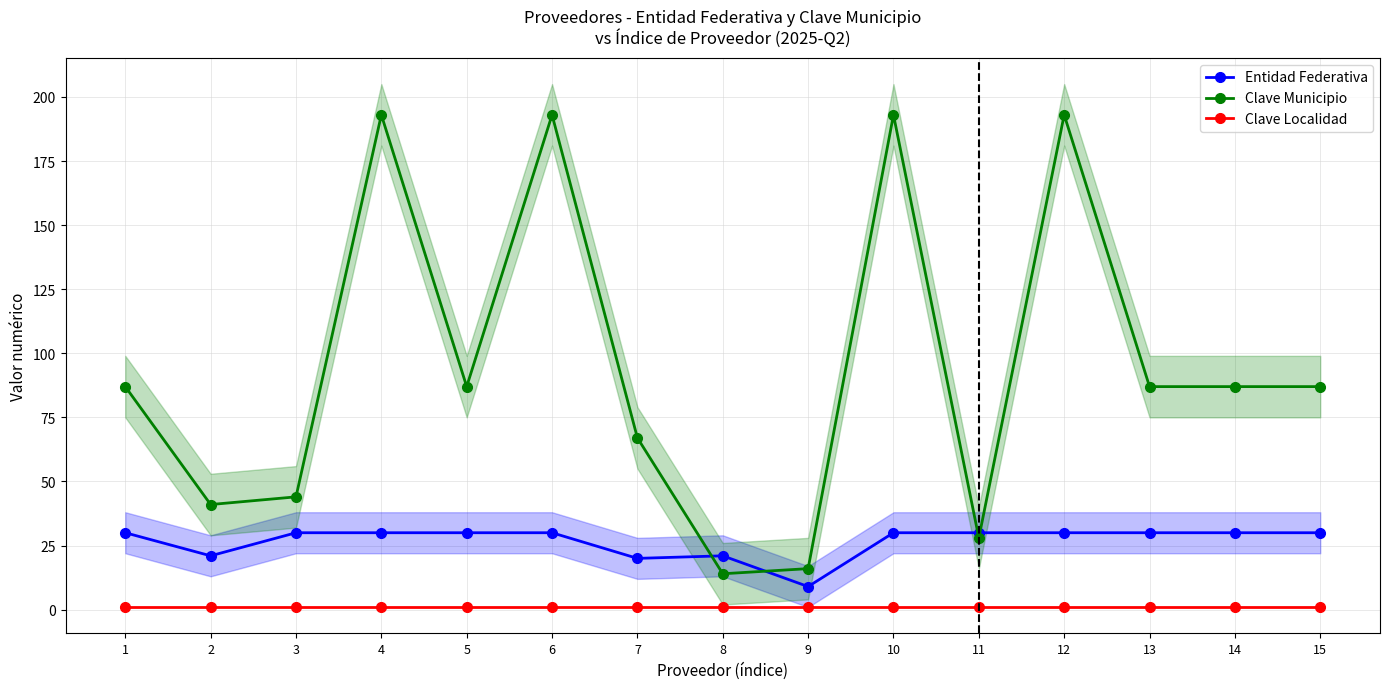

At which category is the sum across all series the highest?

4